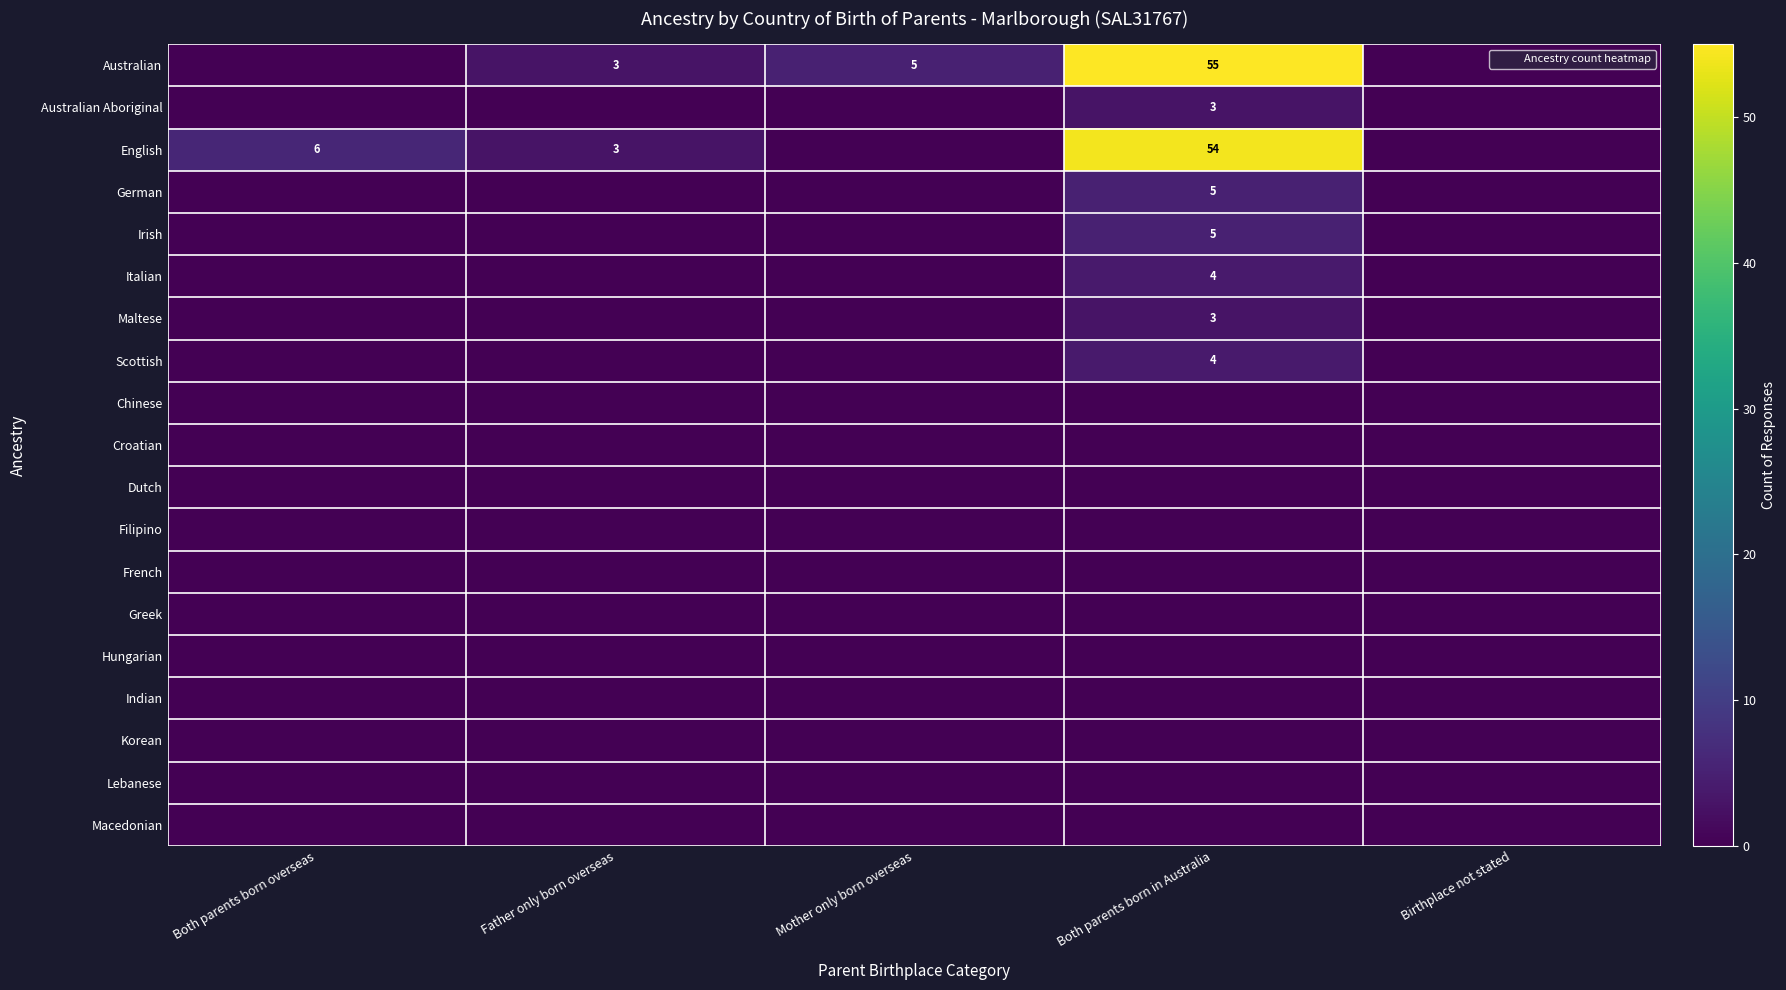

What is the spread (max minus min) of values at Both parents born in Australia?

55